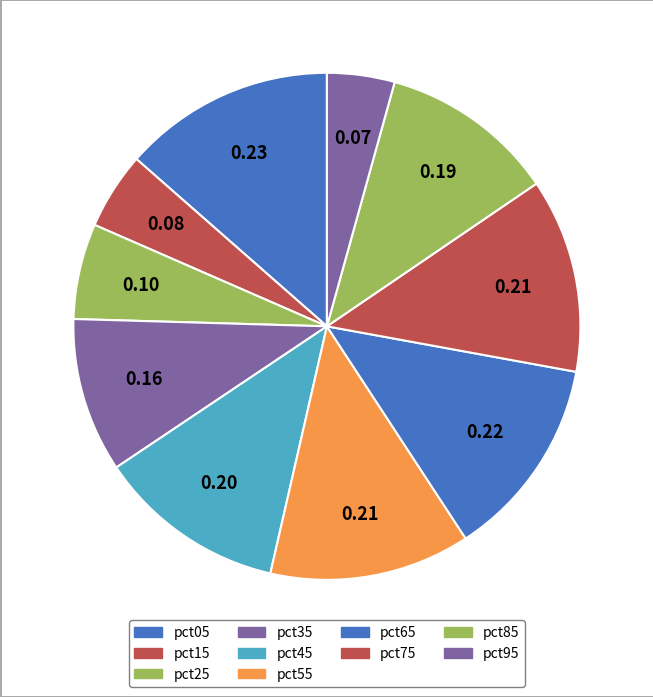

Between pct05 and pct55, which is larger?

pct05